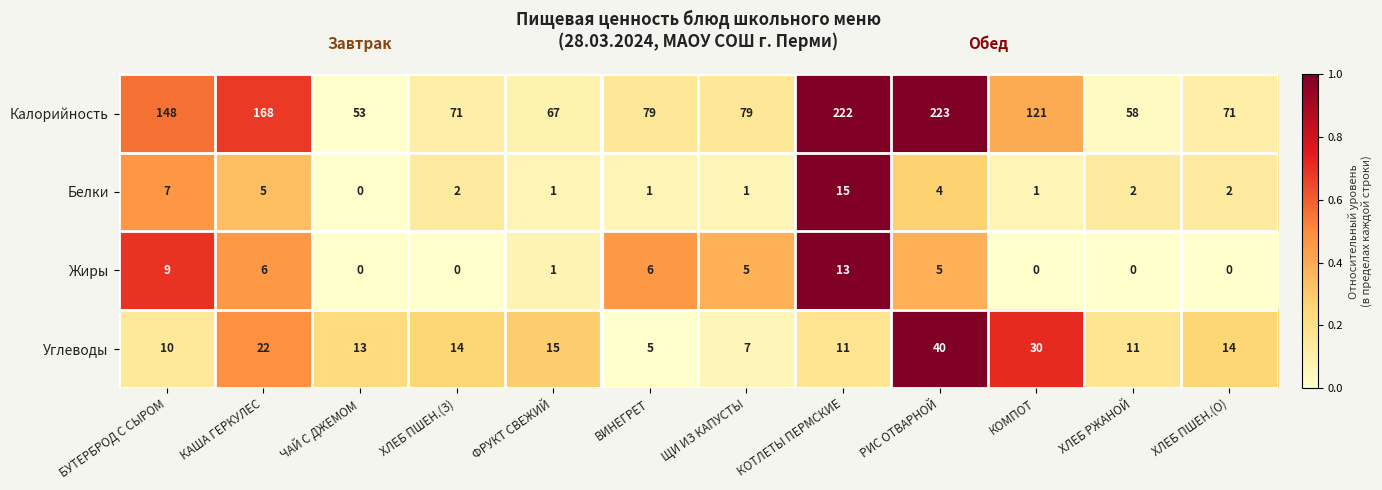

Rank the series at БУТЕРБРОД С СЫРОМ from lowest to highest value.

Белки, Жиры, Углеводы, Калорийность